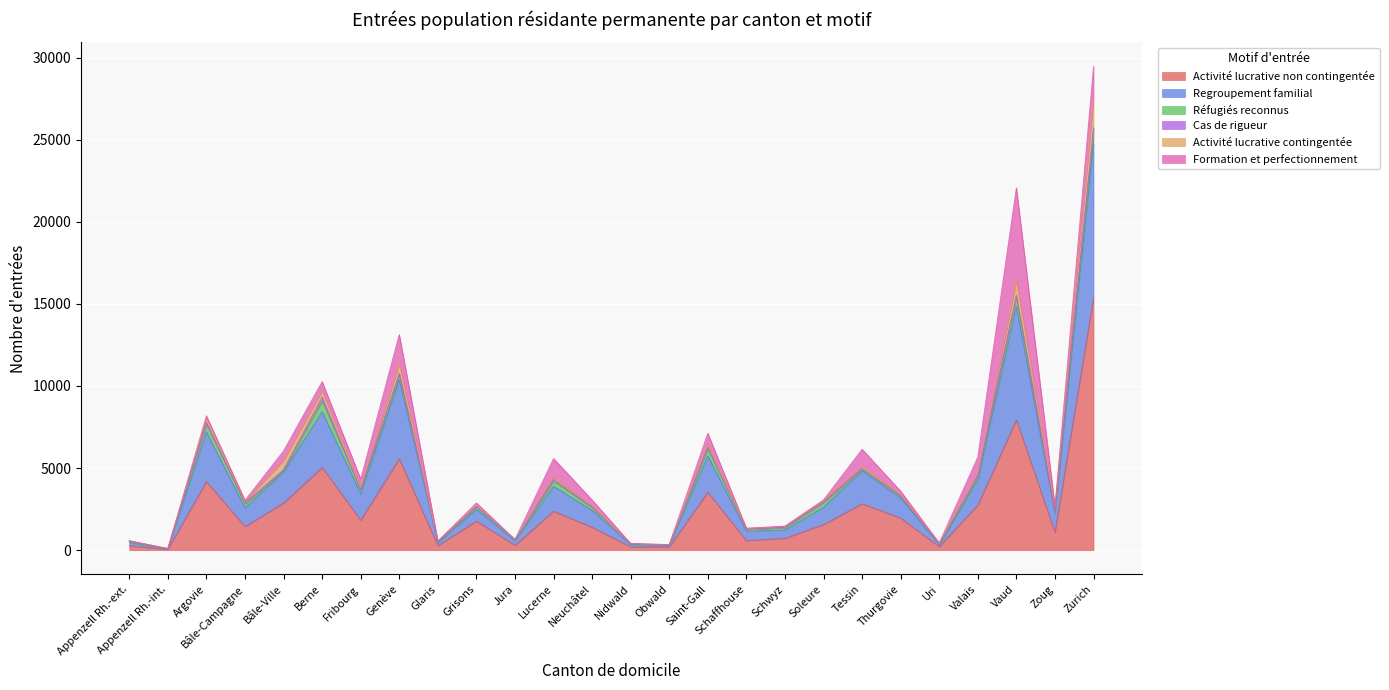

What are all the series names shown in the legend?

Activité lucrative non contingentée, Regroupement familial, Réfugiés reconnus, Cas de rigueur, Activité lucrative contingentée, Formation et perfectionnement